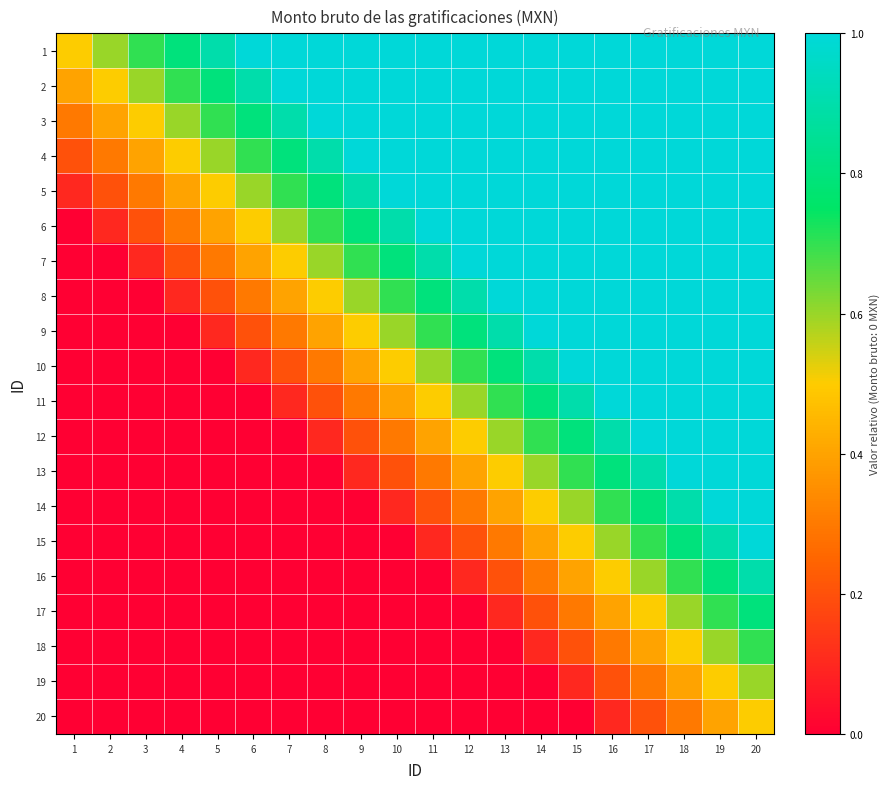

At how many categories does at least one series exceed 0?

20